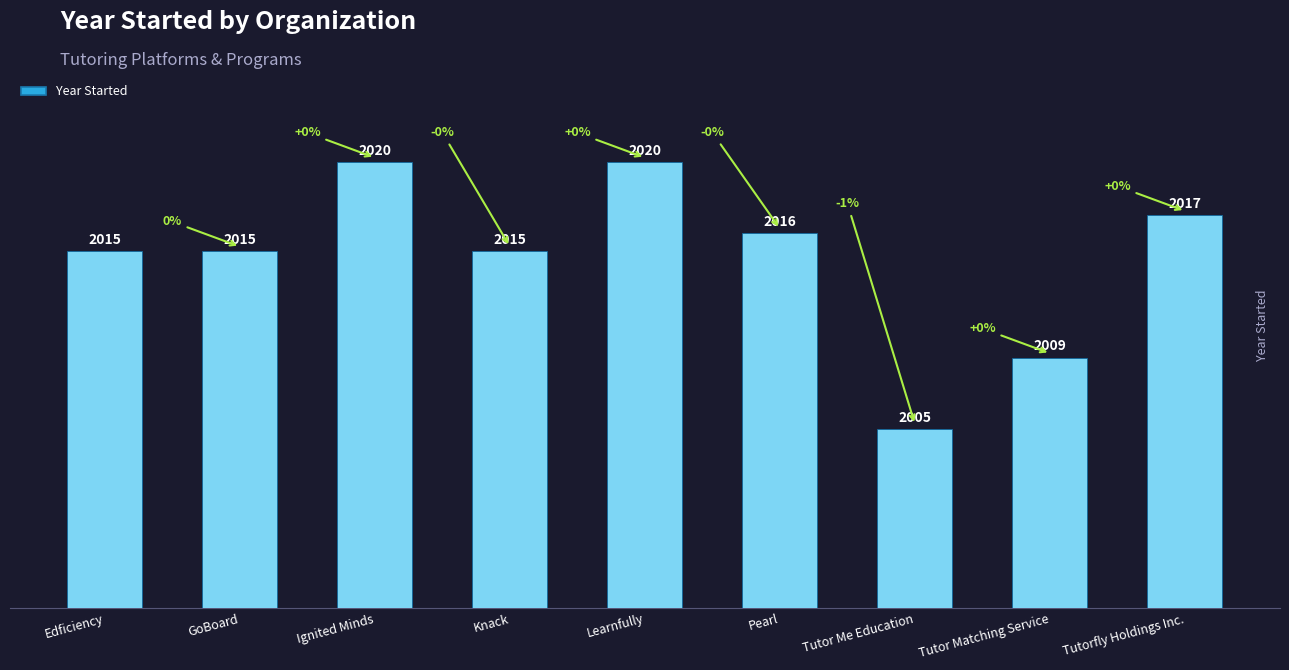

What is the smallest value displayed?

2005